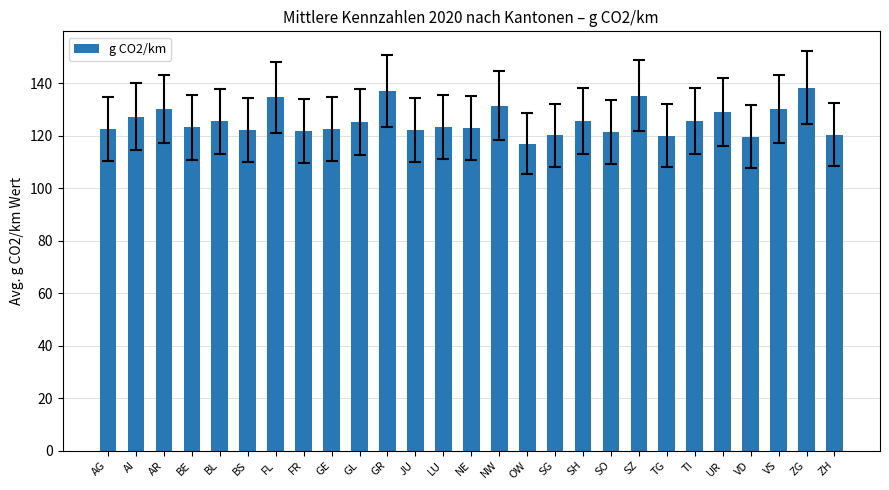

The value at BS is 61.6. True or false?

False